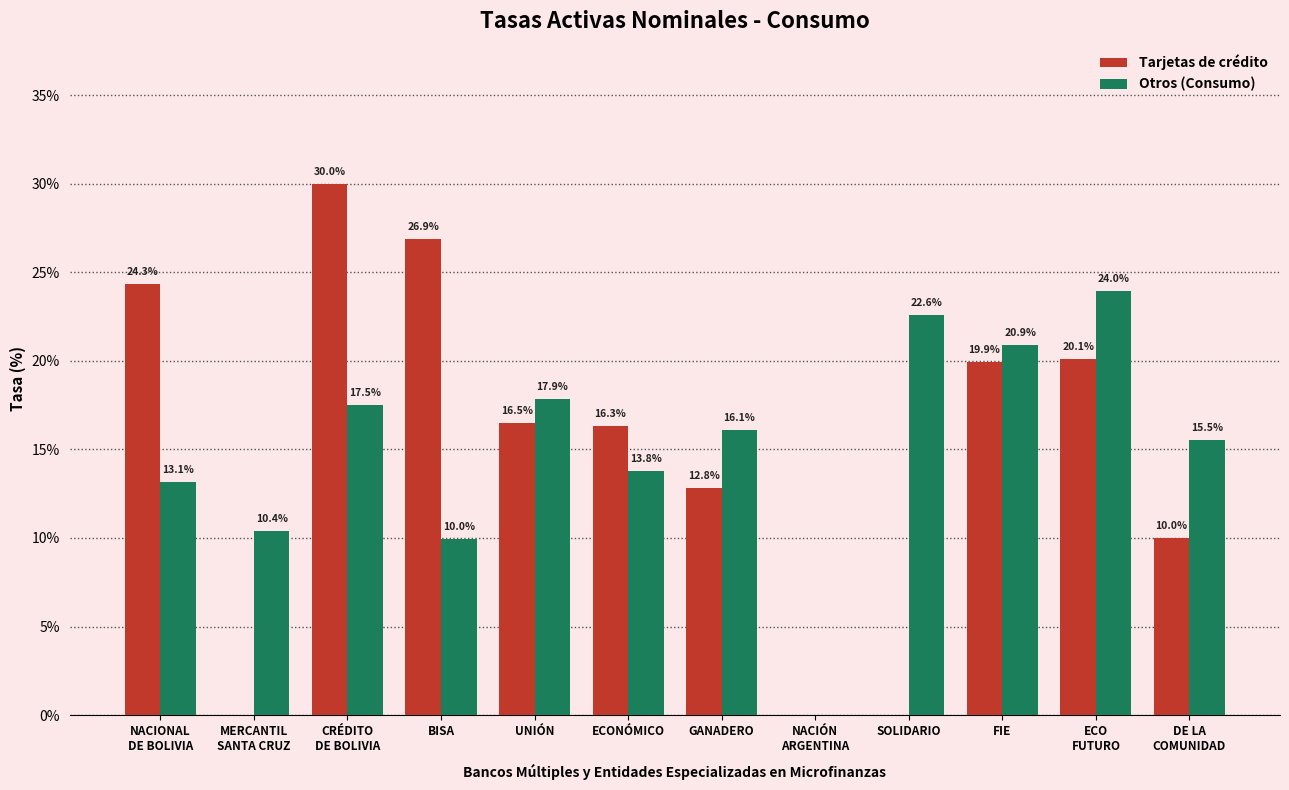

The value of Otros (Consumo) at ECONÓMICO is 3.2. True or false?

False